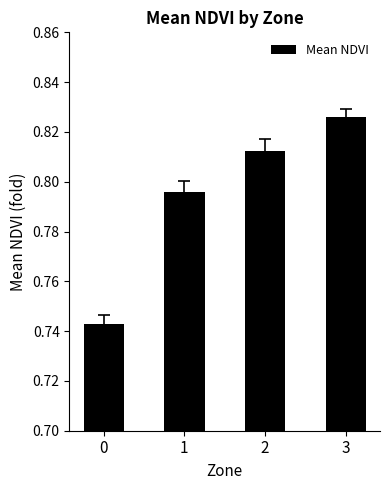

Is it true that the value at 3 is 1.3?

False